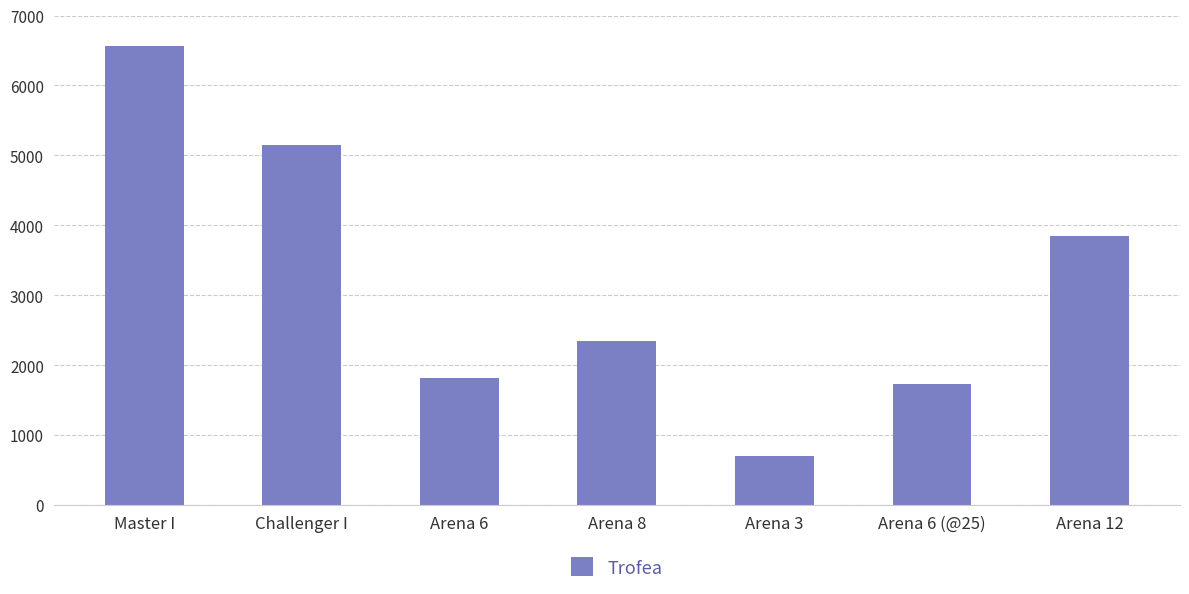

Read the value at Arena 12, to the nearest 50.

3850